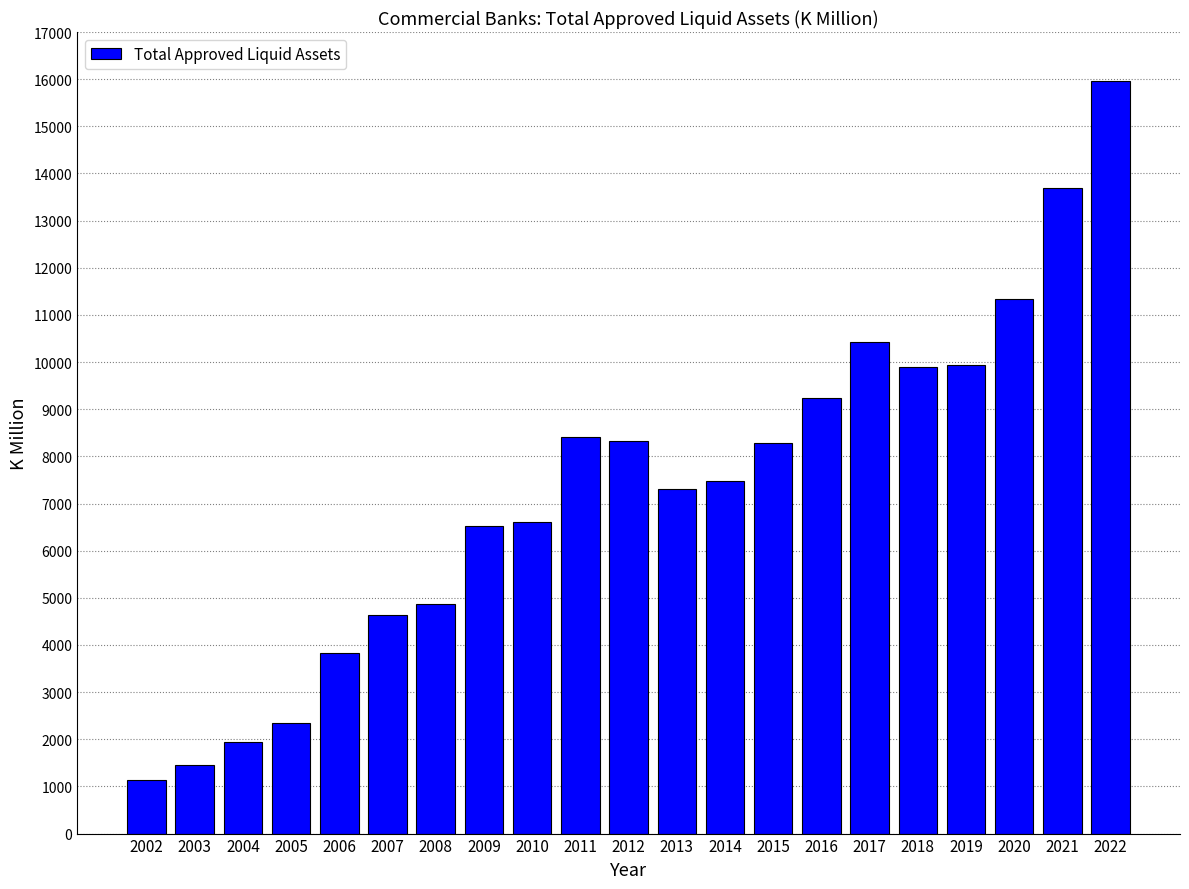

What is the value of the 7th bar from the left?

4879.5